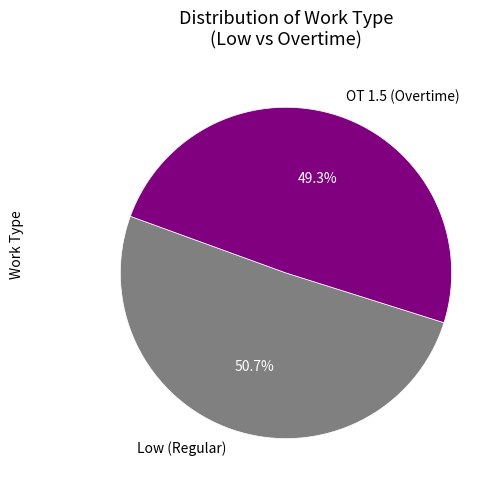

Which category accounts for the majority?

Low (Regular)